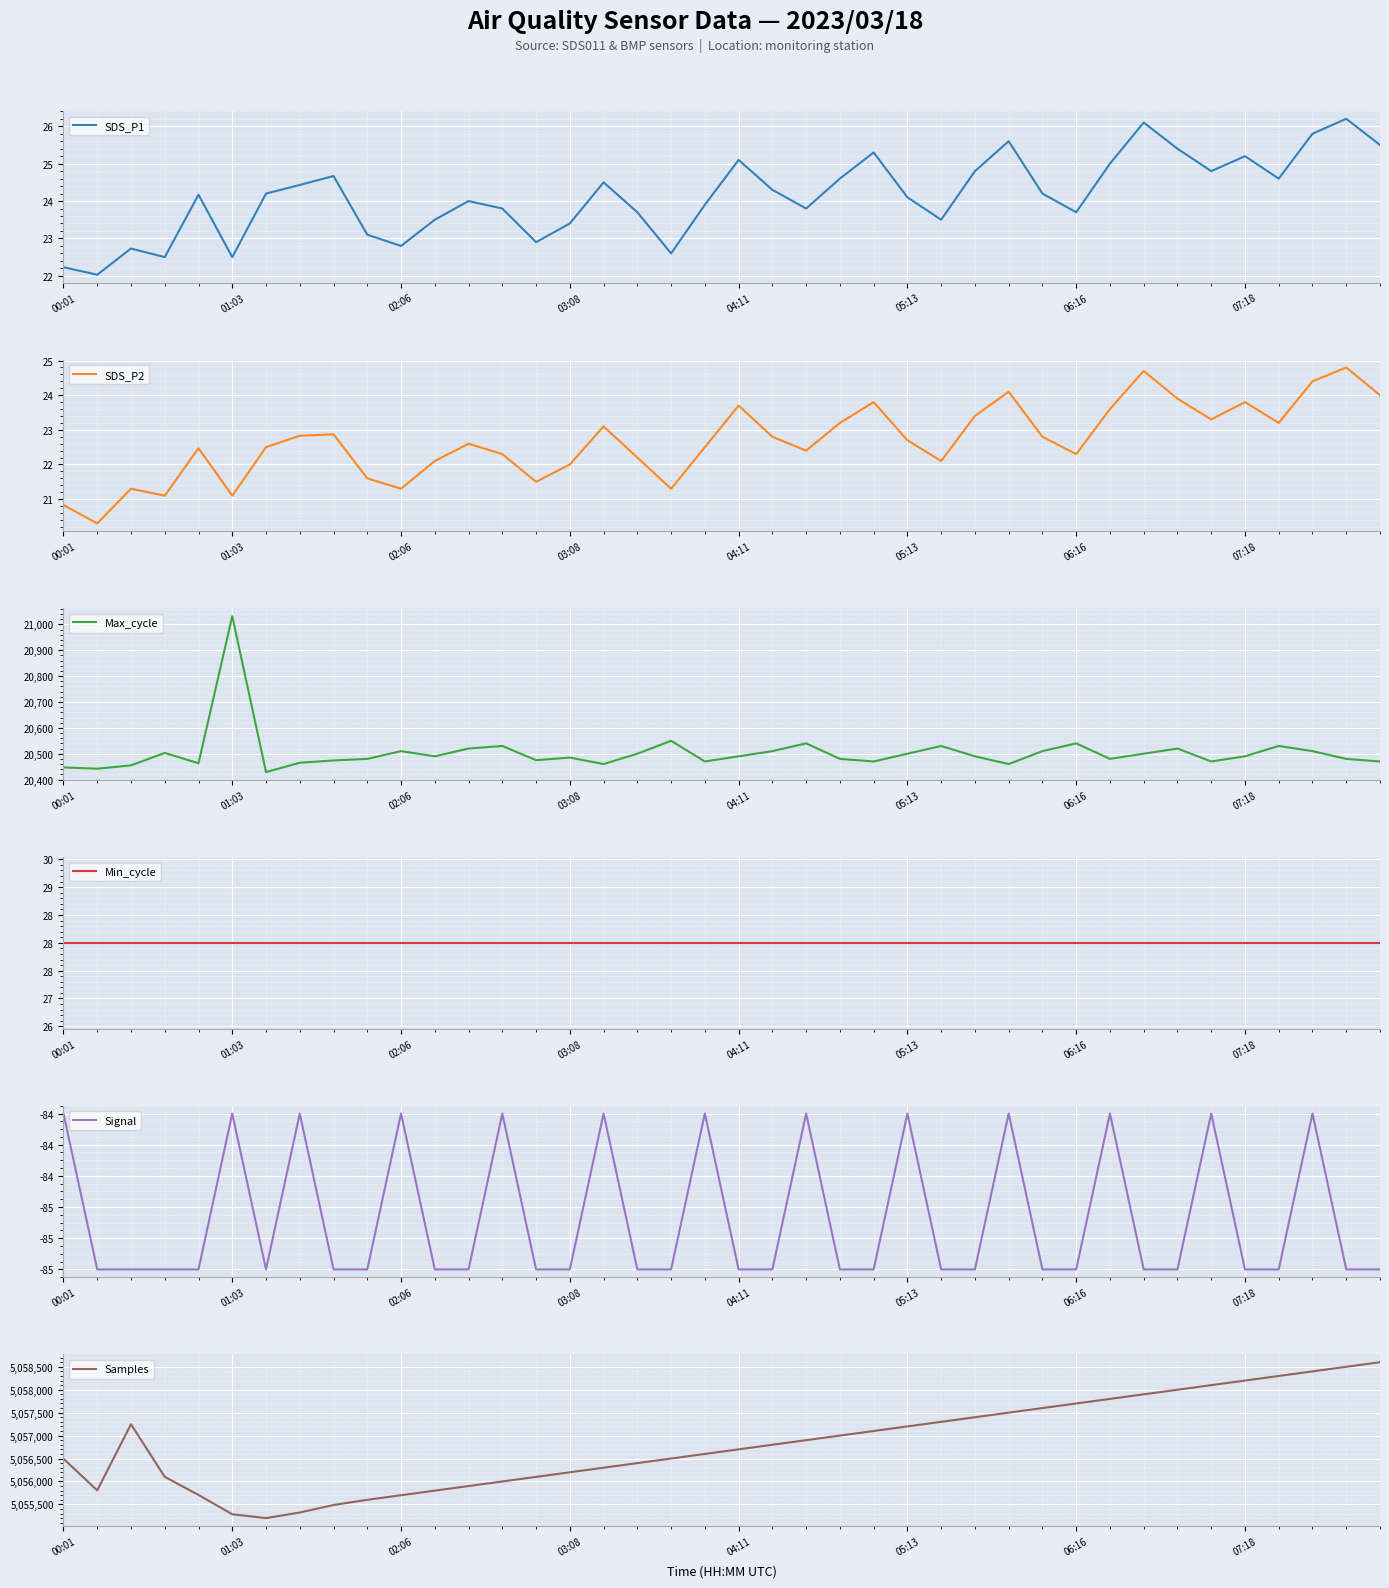

In SDS_P2, how many points are lower than both neighbors (excluding endpoints)?

11